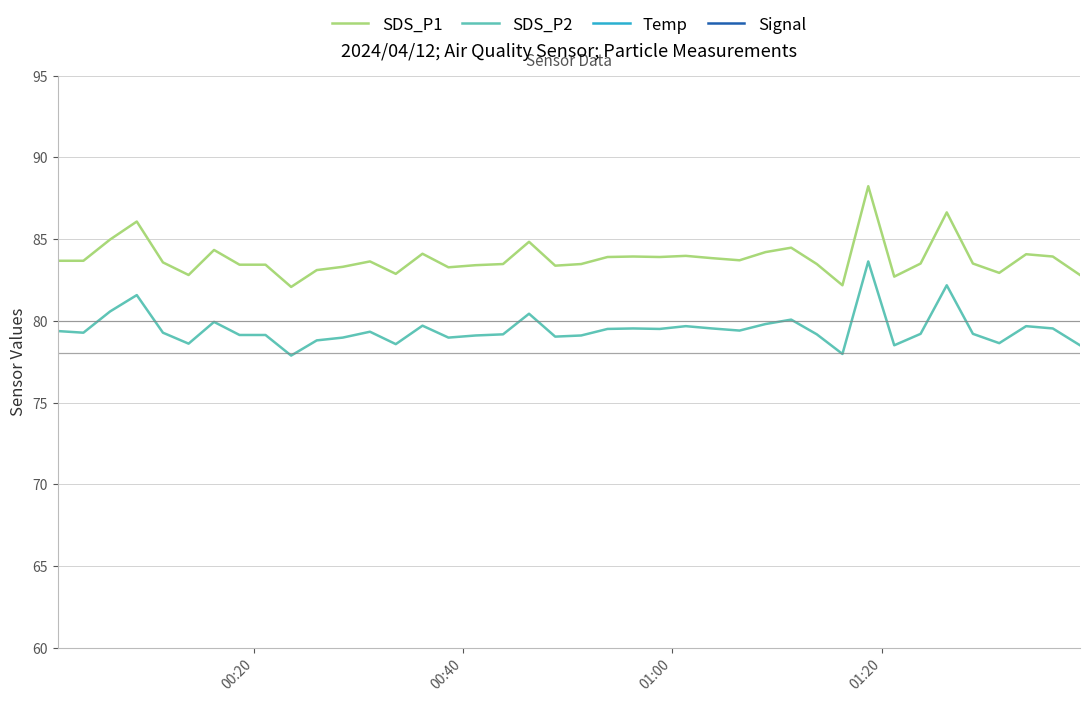

What is the maximum value for SDS_P1?

88.2